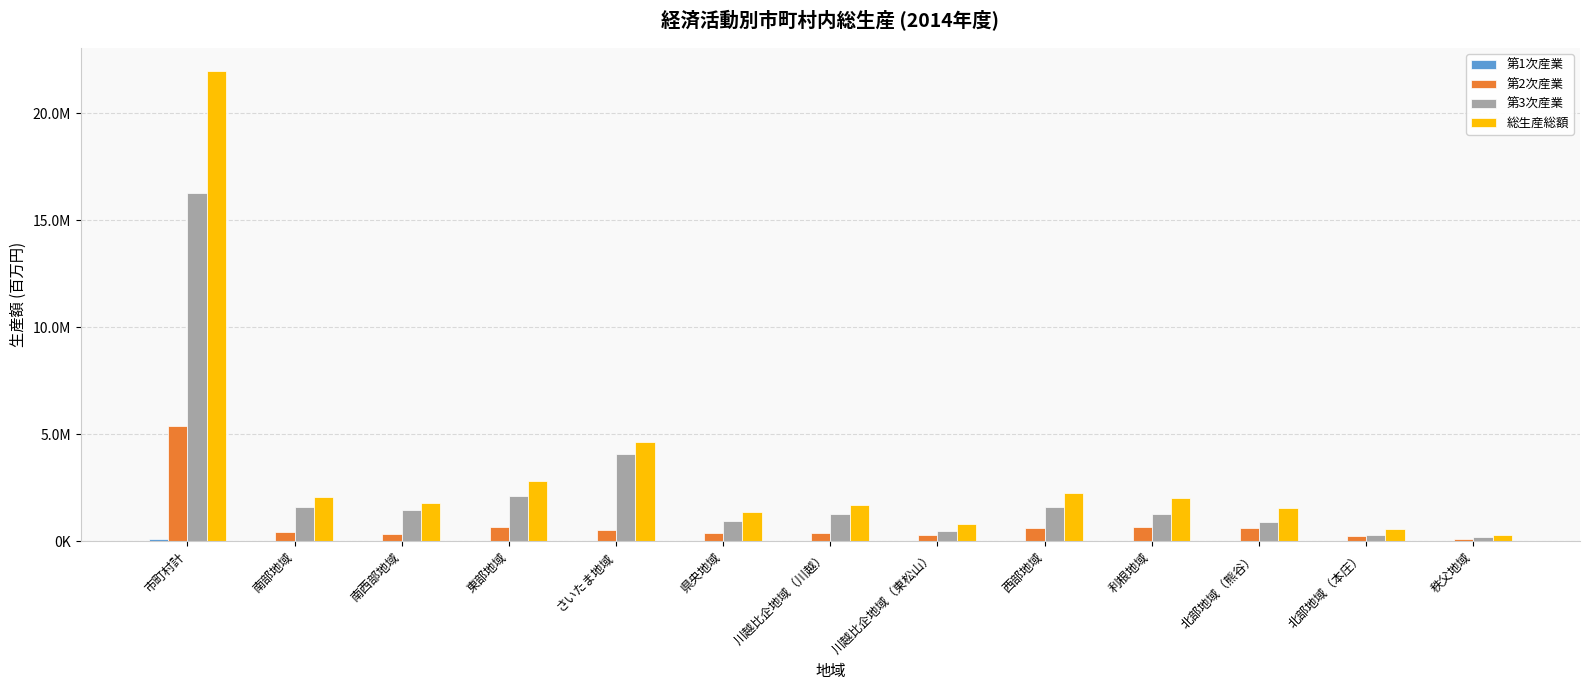

Which category has the lowest value in the 第1次産業 series?

南部地域